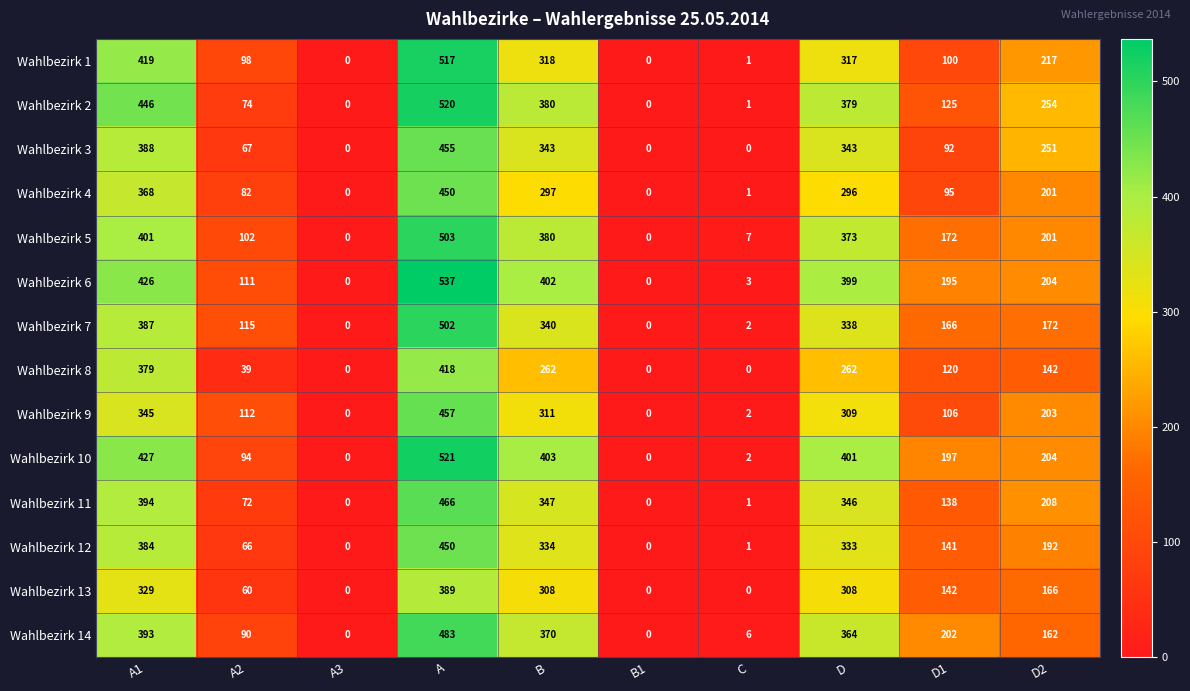

Count the number of data series in this chart.

14